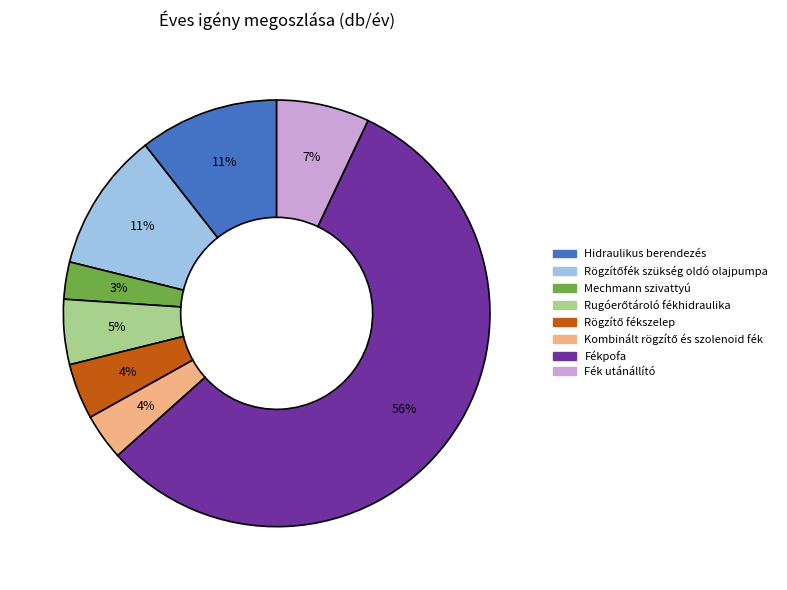

Combined, do Hidraulikus berendezés and Mechmann szivattyú account for over 50%?

No